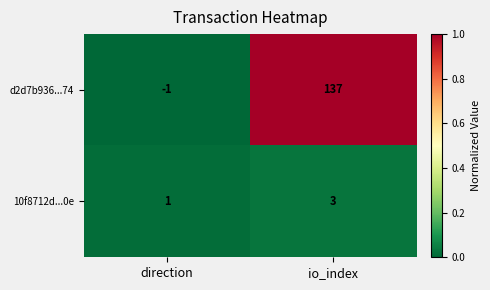

Count the number of categories in the chart.

2